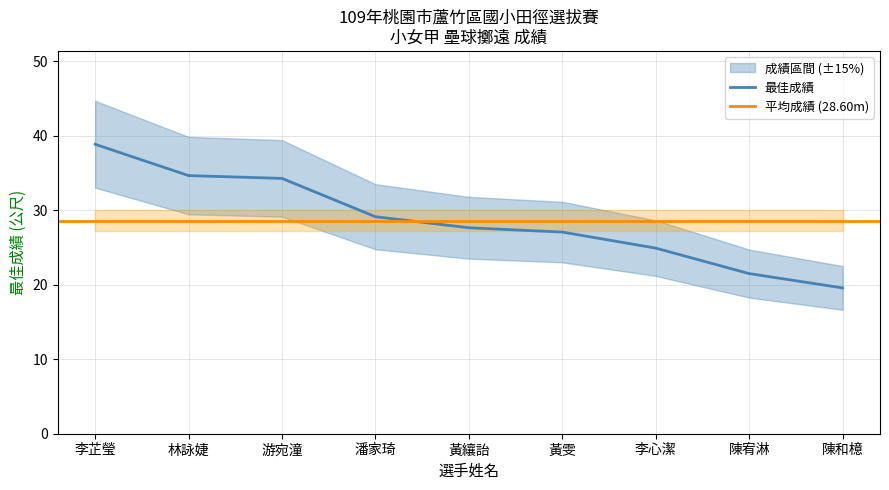

List the labels in order of value, smallest first.

陳和檍, 陳宥淋, 李心潔, 黃雯, 黃纕詒, 潘家琦, 游宛潼, 林詠婕, 李芷瑩